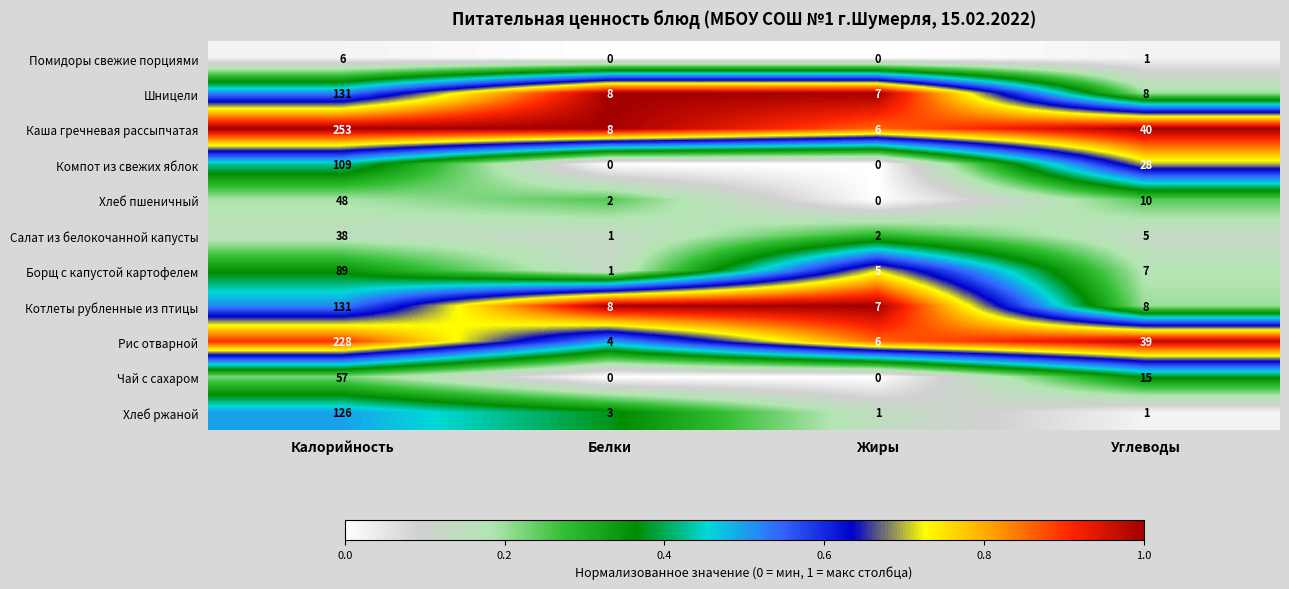

Which series changed the most between Белки and Углеводы?

Рис отварной